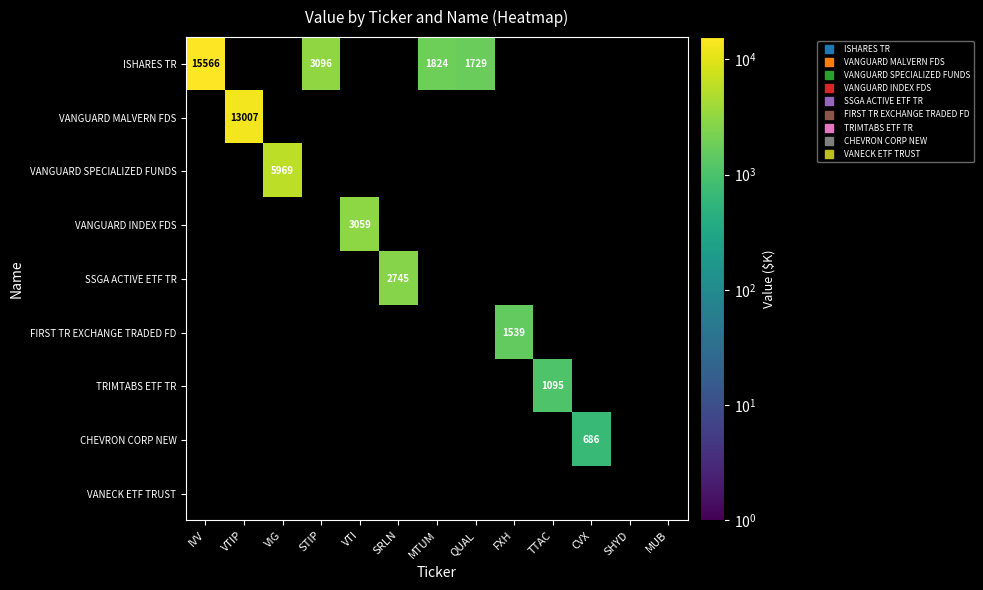

How many distinct data groups are displayed?

9